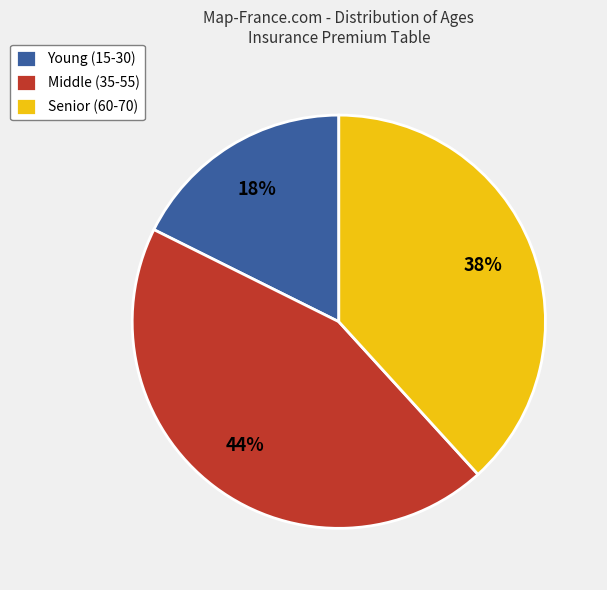

To the nearest percent, what percentage of the pie is Young (15-30)?

18%